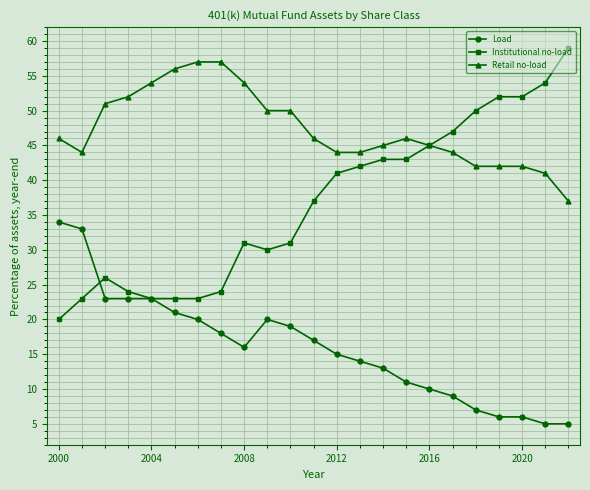

What is the minimum value shown in the chart?

5